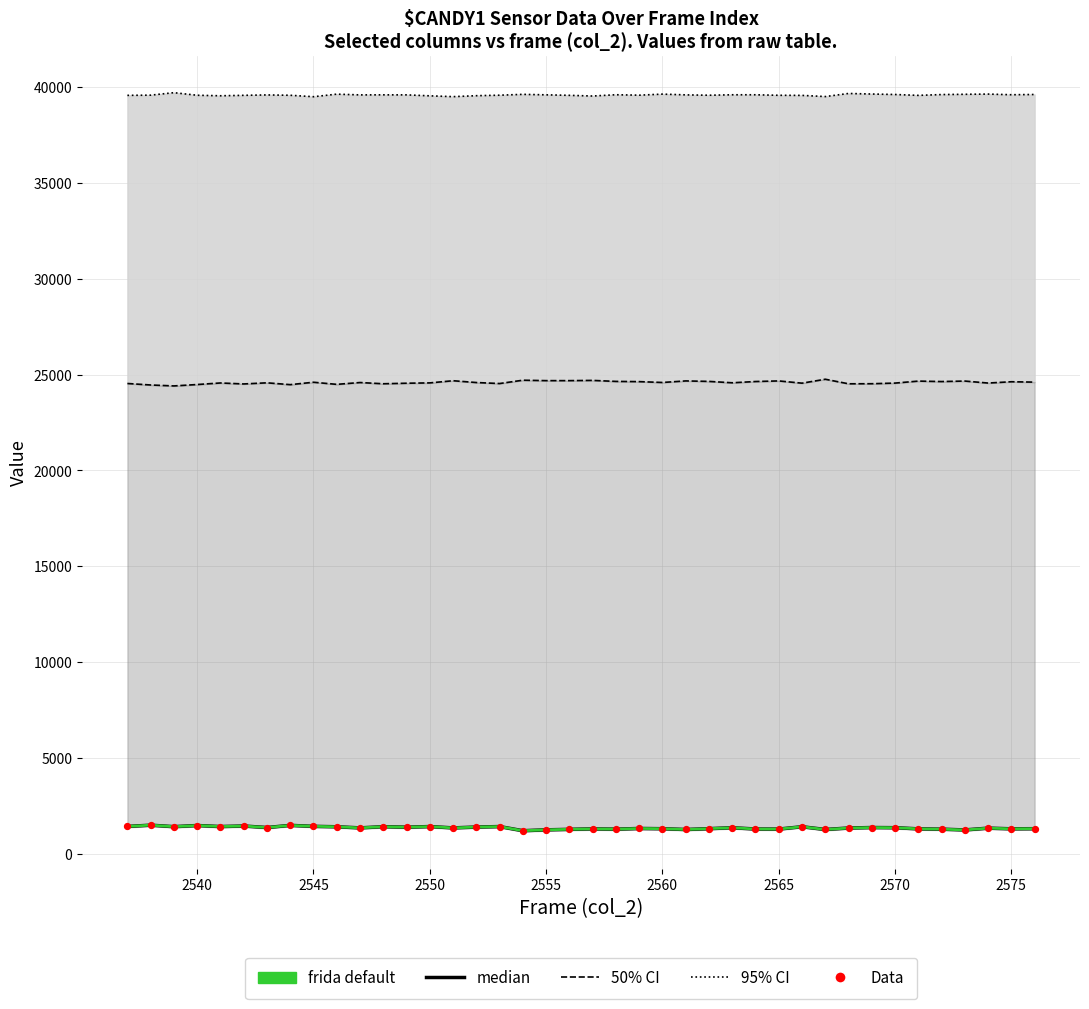

Which series has the largest Y range (max minus min)?

50% CI